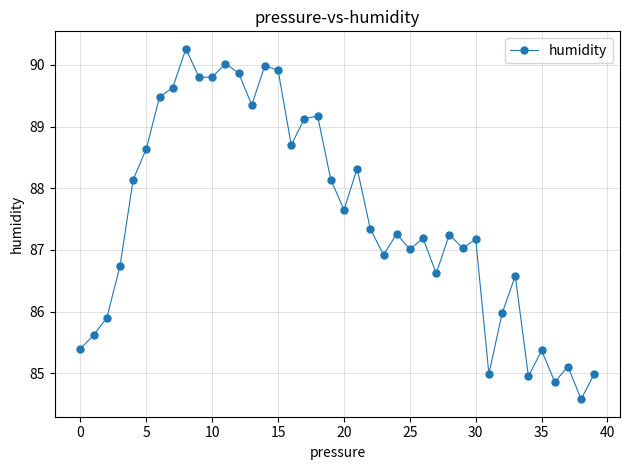

True or false: the data has more than 0 interior local peaks.

True